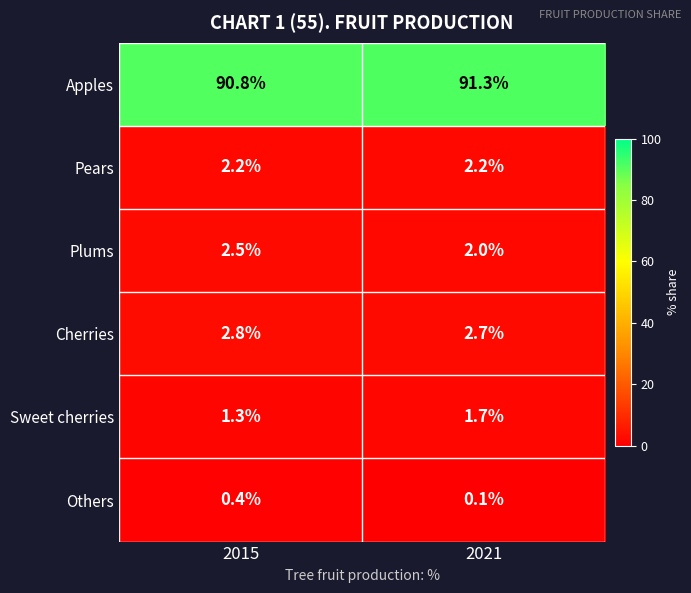

What is the spread (max minus min) of values at 2015?

90.4